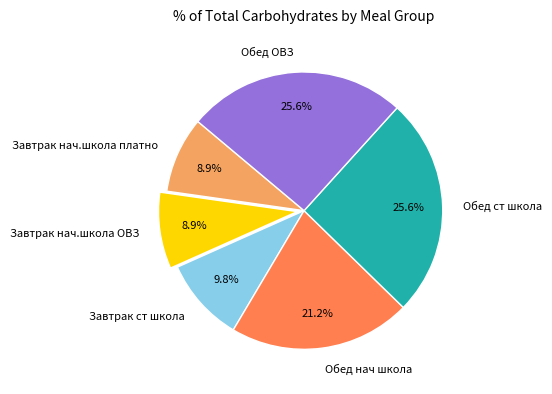

Does any single category account for the majority?

No